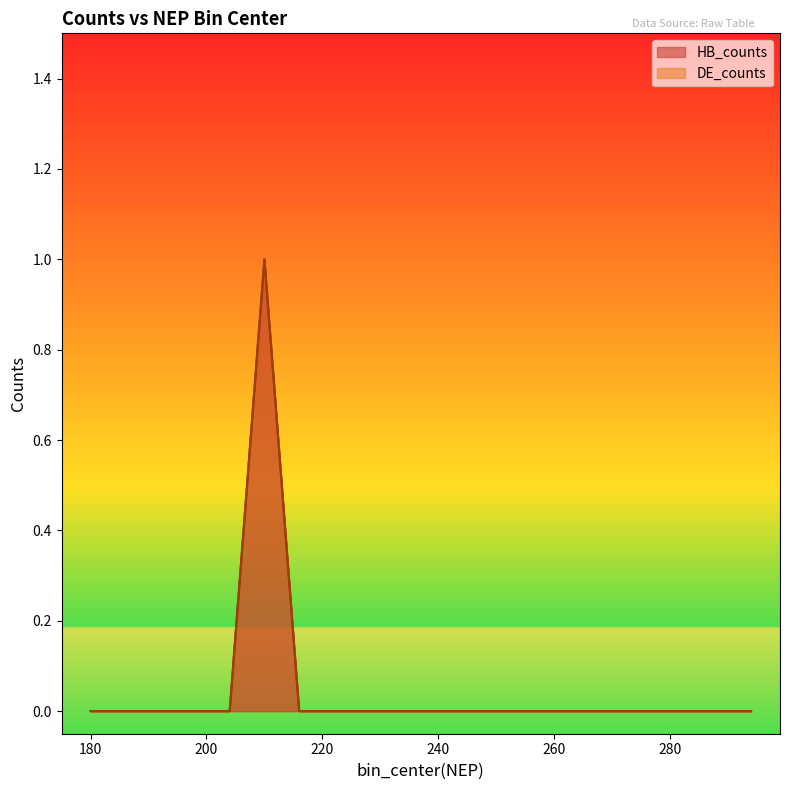

Does the chart have visible grid lines?

No